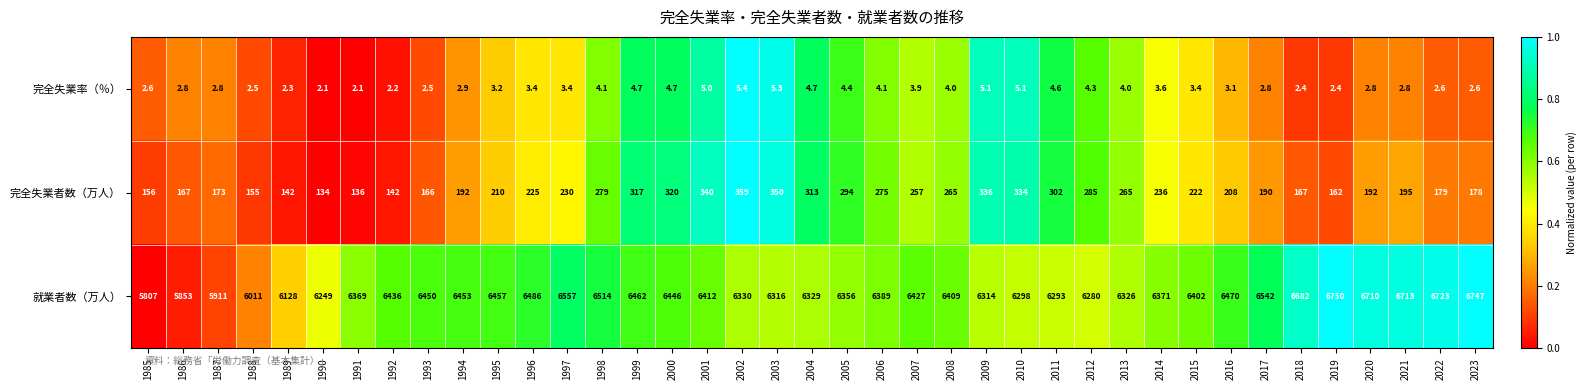

Rank the series by their maximum value, from lowest to highest.

完全失業率（％）, 完全失業者数（万人）, 就業者数（万人）